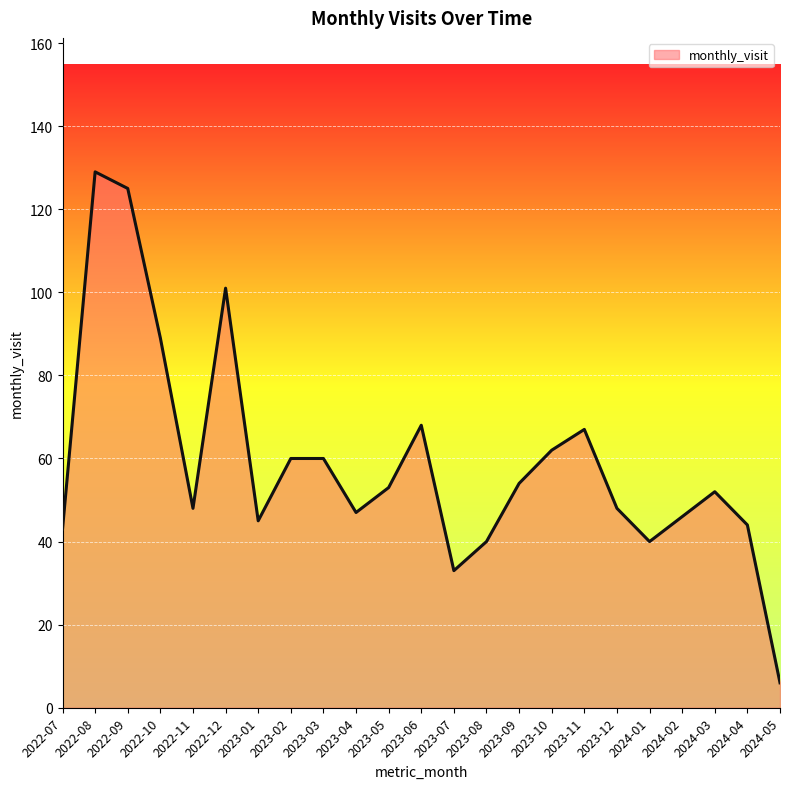

Between 2023-11 and 2023-08, which is larger?

2023-11